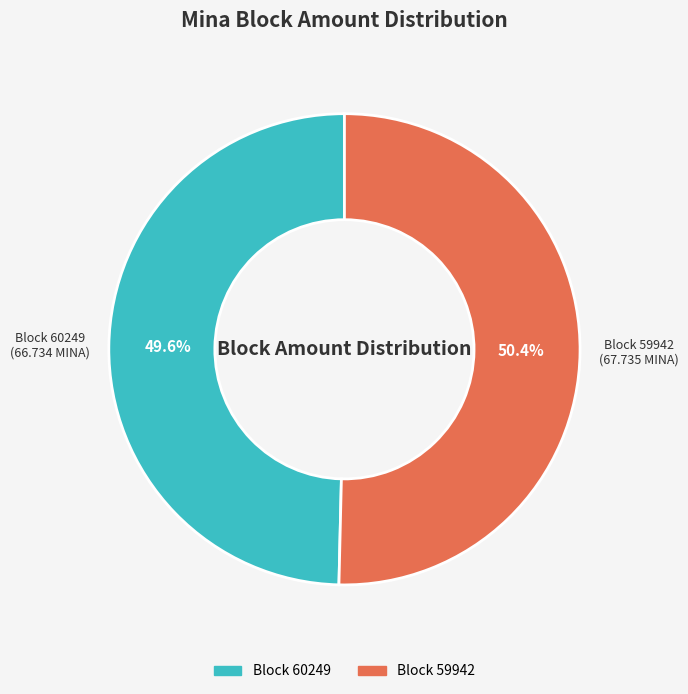

Is there any slice that represents more than half of the pie?

Yes